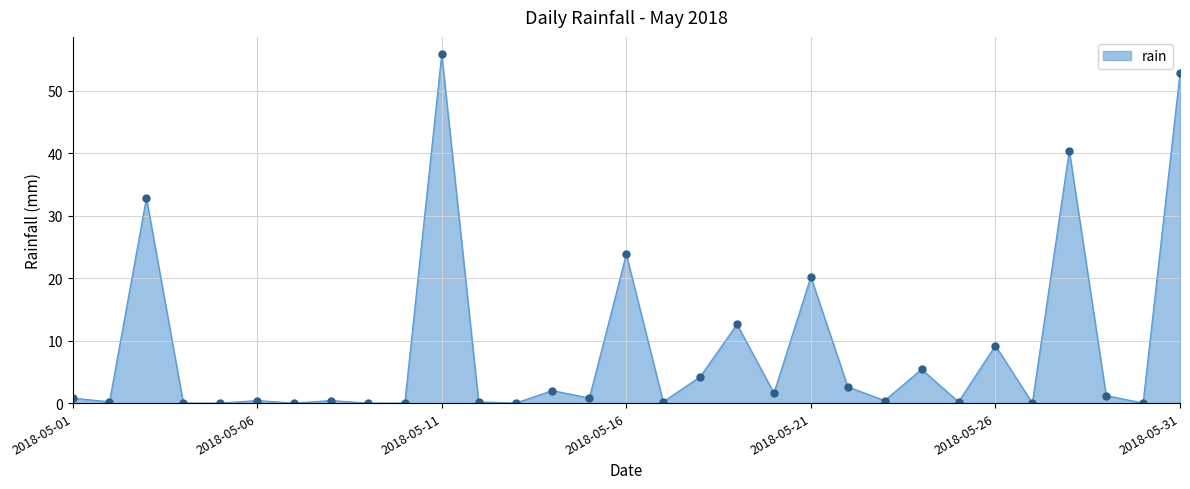

What is the difference between the maximum and minimum values?

55.8